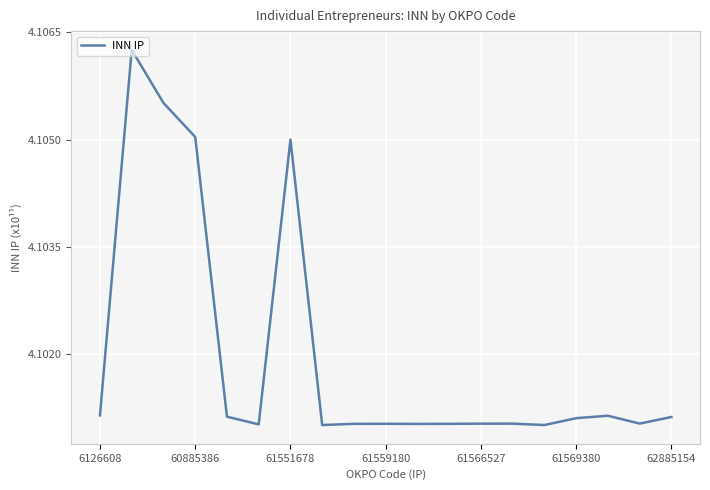

Is this an area chart (filled region under the line)?

No